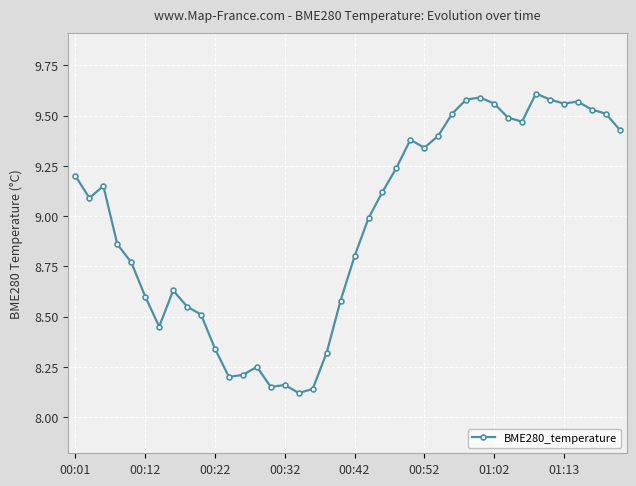

What is the average value?

9.0